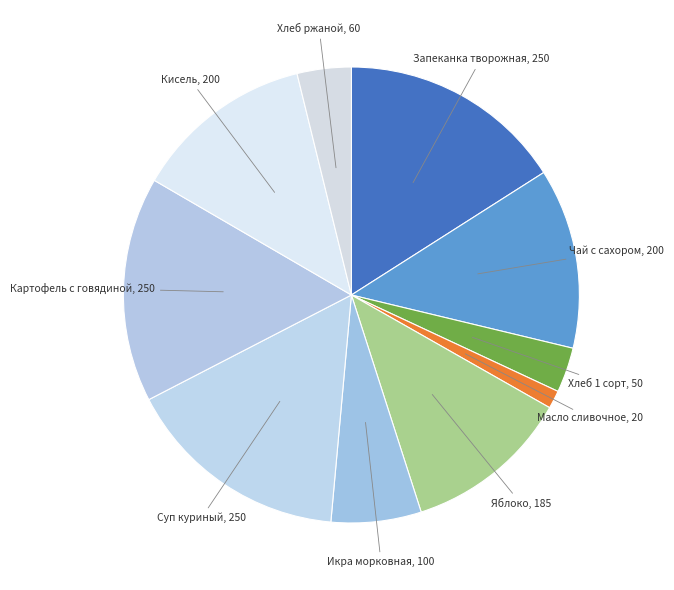

Rank the categories by value from lowest to highest.

Масло сливочное порционно, Хлеб 1 сорт, Хлеб ржаной 2 сорт, Икра морковная, Яблоко, Чай с сахором, Кисель плодово-ягодный, Творожная запеканка со сгущенным молоком, Суп куриный с клецками, Картофель тушеный с мясом говядиной